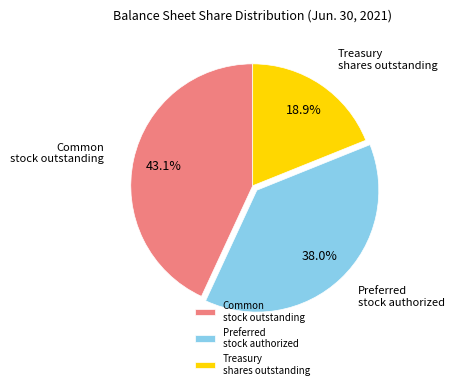

What percentage do Preferred stock authorized and Treasury shares outstanding together represent?

56.9%